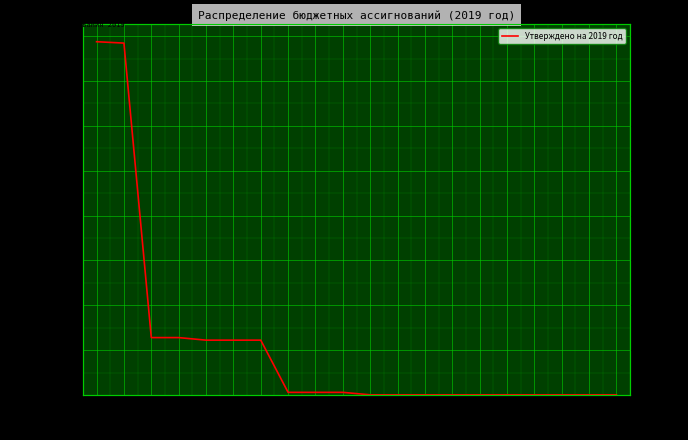

Reading left to right, what are all the values shown in this chart?

1575091039	1568971539	255683344	255683344	244236106	244236106	244236106	11447238	11447238	11447238	379000	379000	379000	379000	379000	548000	368000	368000	368000	368000